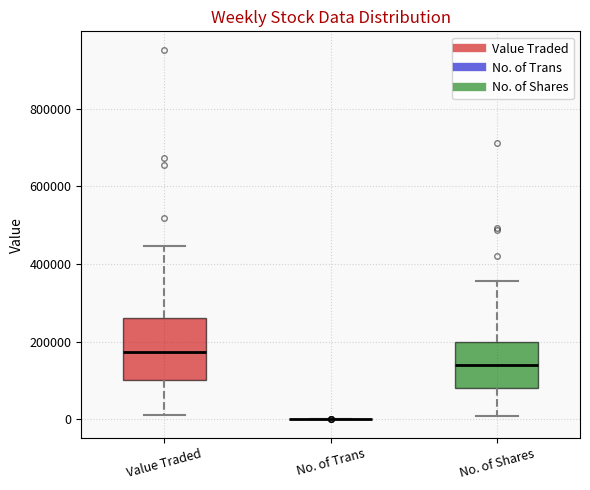

Comparing the boxes themselves (not the whiskers), which one is the tallest?

Value Traded